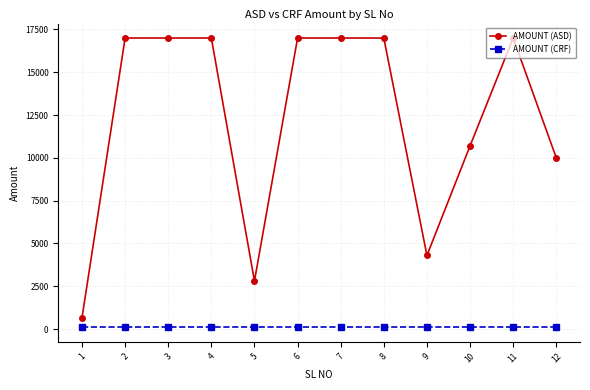

Rank the series at 8 from lowest to highest value.

AMOUNT (CRF), AMOUNT (ASD)